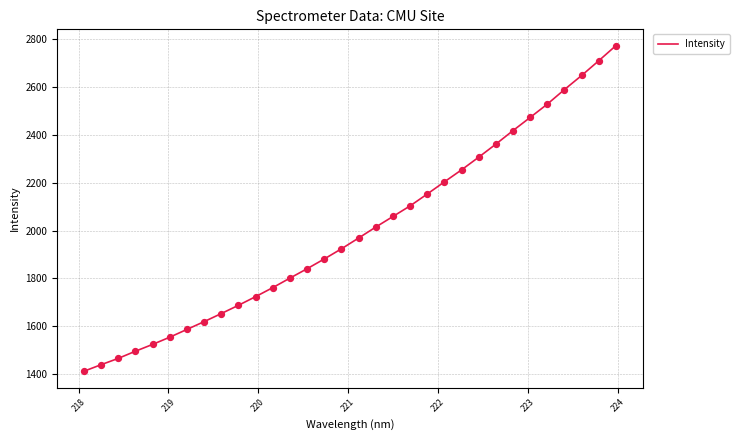

What is the minimum value shown in the chart?

1411.8